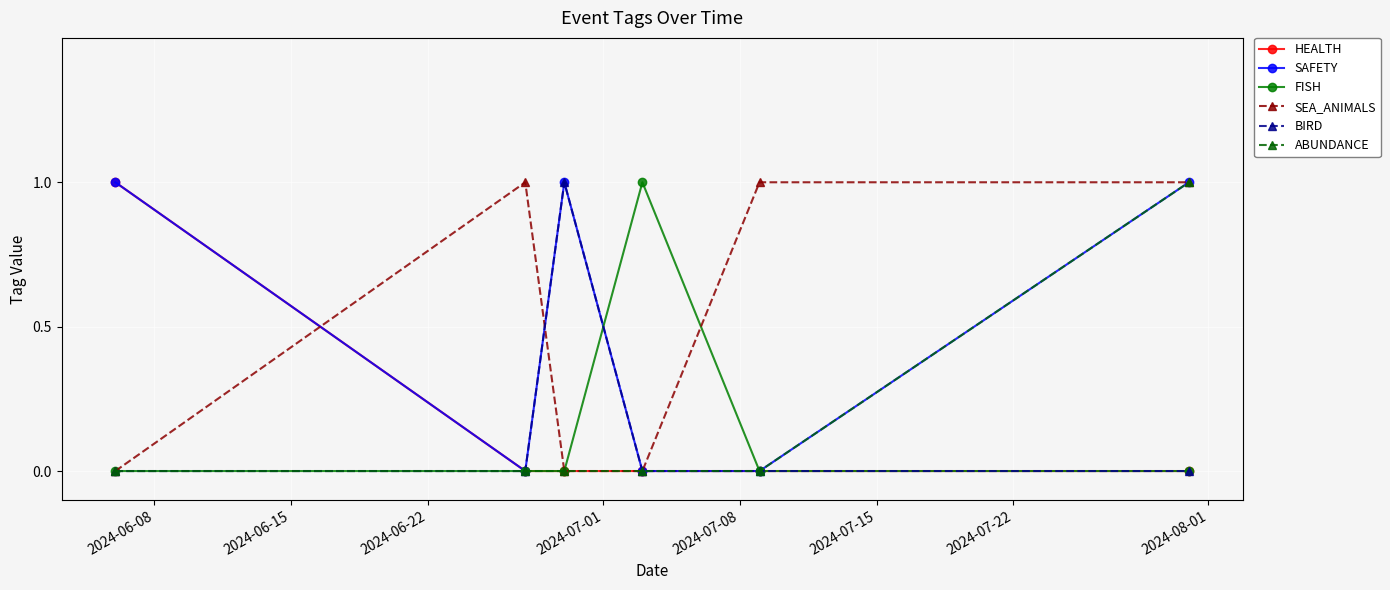

True or false: FISH has more than 0 points higher than both neighbors.

True